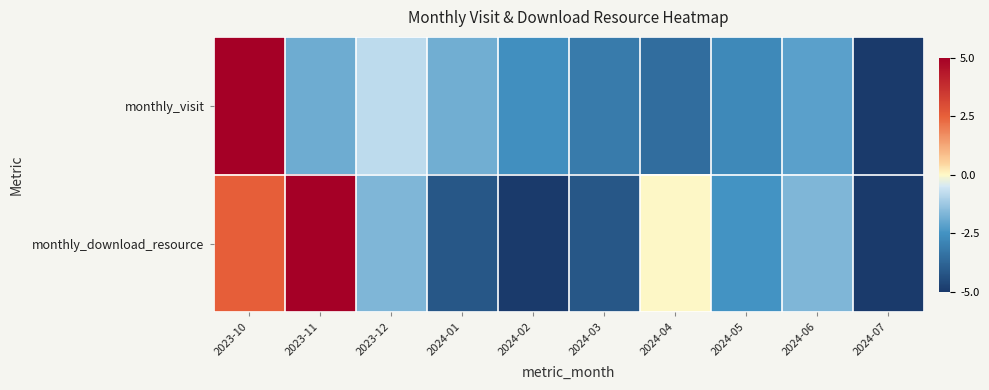

Which series changed the most between 2023-11 and 2024-05?

monthly_download_resource